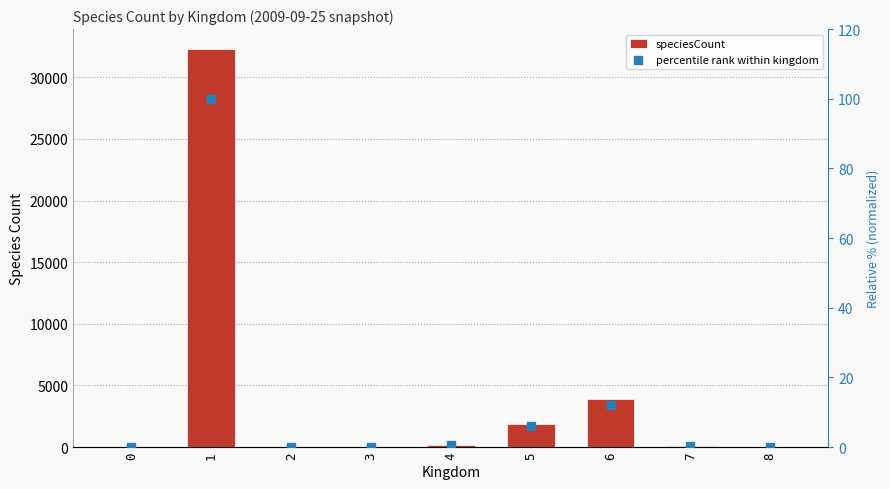

Which series has the largest total across all categories?

speciesCount